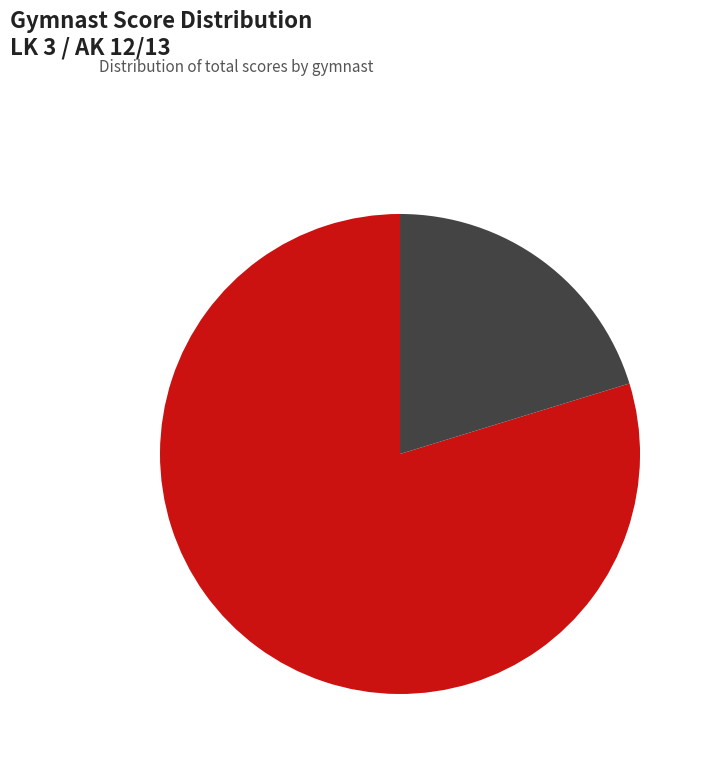

Is it true that Krieg, Holly is 20% of the pie?

True